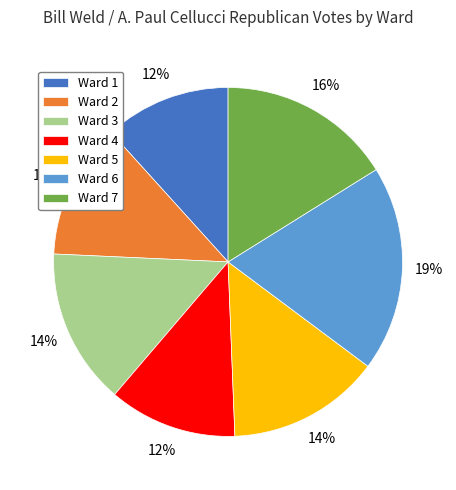

How many slices are in this pie chart?

7